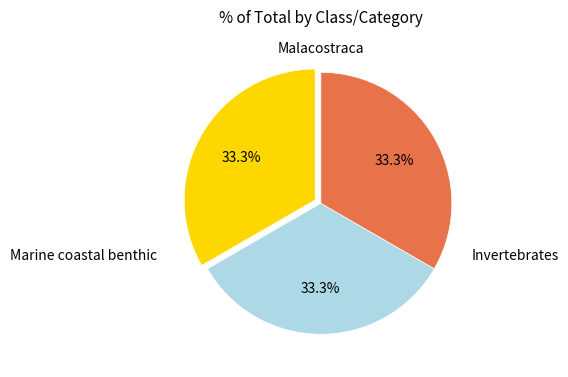

Is there a majority slice in this chart?

No